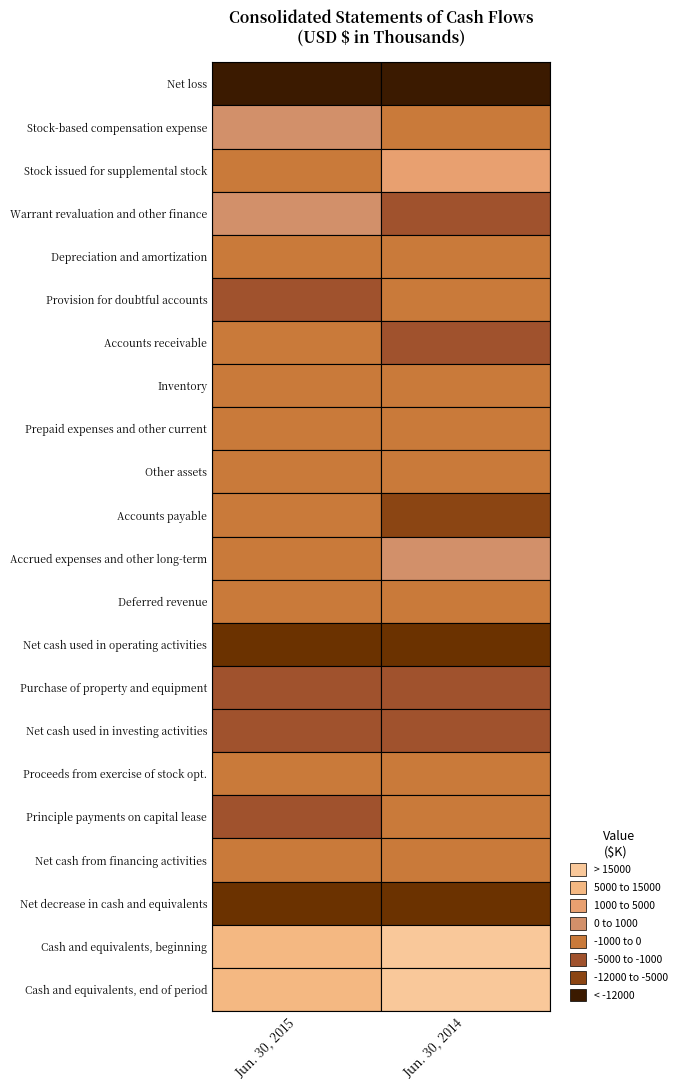

The Jun. 30, 2014 series shows 26 at 5. True or false?

False